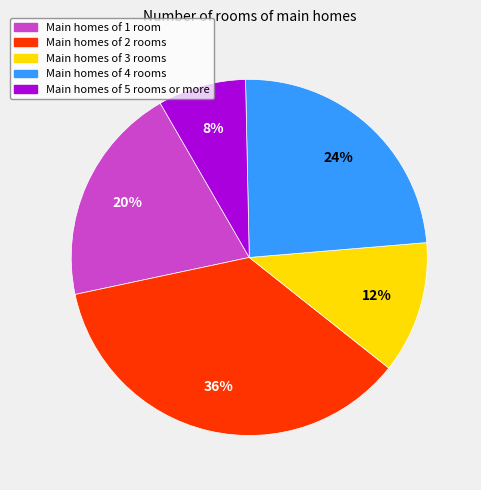

Count the number of slices in the pie.

5